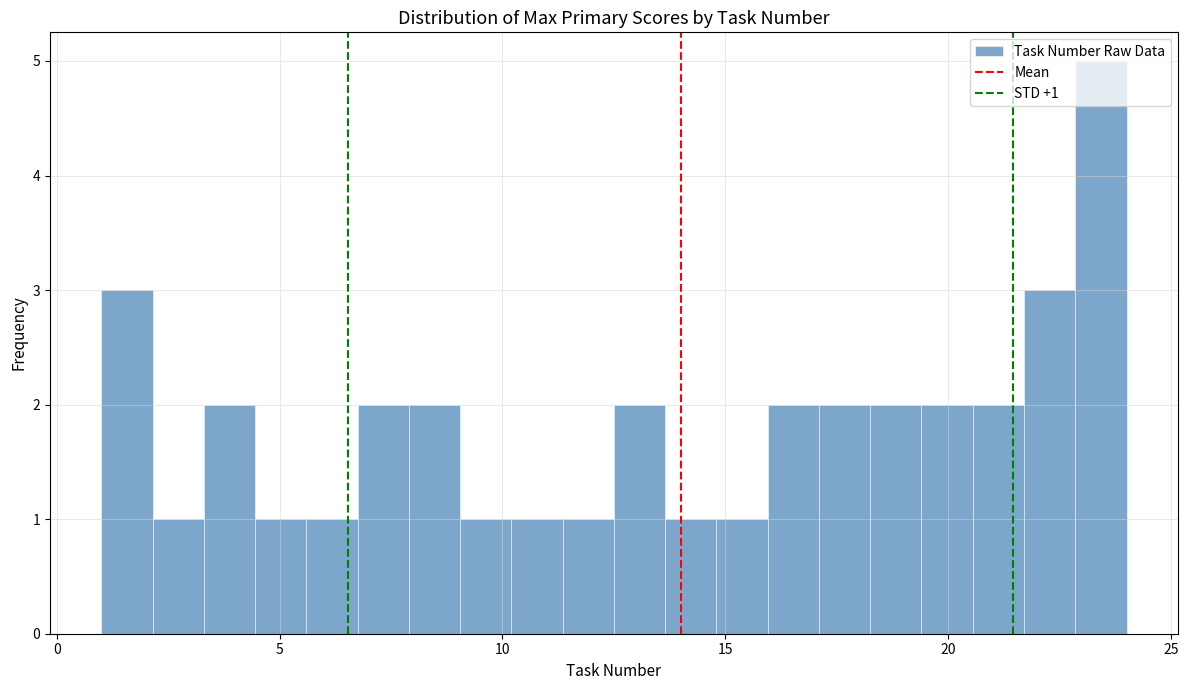

Read against the x-axis, roughly where is the centre of the tallest bar?

23.5